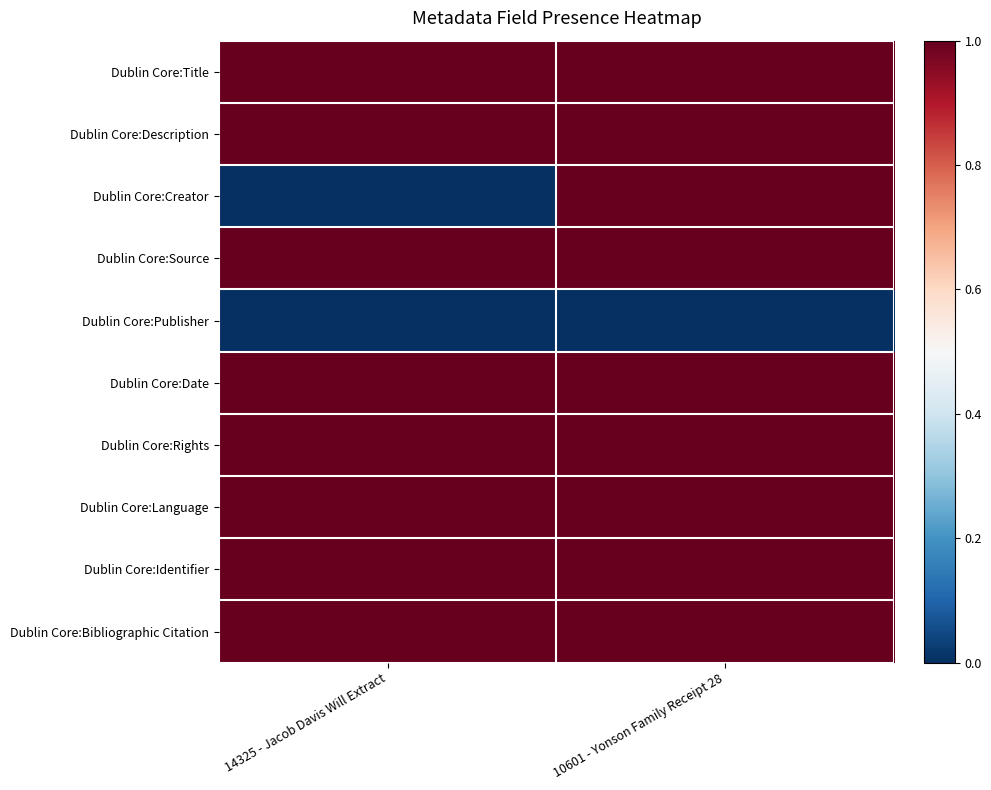

Reading left to right, what are all the values shown in this chart?

Dublin Core:Title: 14325 - Jacob Davis Will Extract=1	10601 - Yonson Family Receipt 28=1
Dublin Core:Description: 14325 - Jacob Davis Will Extract=1	10601 - Yonson Family Receipt 28=1
Dublin Core:Creator: 14325 - Jacob Davis Will Extract=0	10601 - Yonson Family Receipt 28=1
Dublin Core:Source: 14325 - Jacob Davis Will Extract=1	10601 - Yonson Family Receipt 28=1
Dublin Core:Publisher: 14325 - Jacob Davis Will Extract=0	10601 - Yonson Family Receipt 28=0
Dublin Core:Date: 14325 - Jacob Davis Will Extract=1	10601 - Yonson Family Receipt 28=1
Dublin Core:Rights: 14325 - Jacob Davis Will Extract=1	10601 - Yonson Family Receipt 28=1
Dublin Core:Language: 14325 - Jacob Davis Will Extract=1	10601 - Yonson Family Receipt 28=1
Dublin Core:Identifier: 14325 - Jacob Davis Will Extract=1	10601 - Yonson Family Receipt 28=1
Dublin Core:Bibliographic Citation: 14325 - Jacob Davis Will Extract=1	10601 - Yonson Family Receipt 28=1